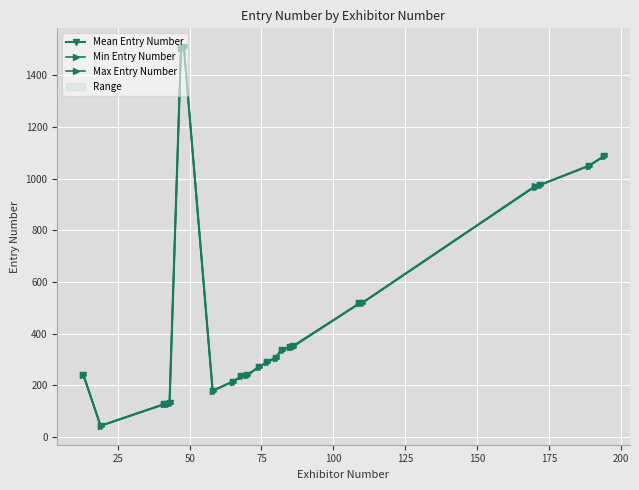

List the series in order of their peak value, highest first.

Mean Entry Number, Min Entry Number, Max Entry Number